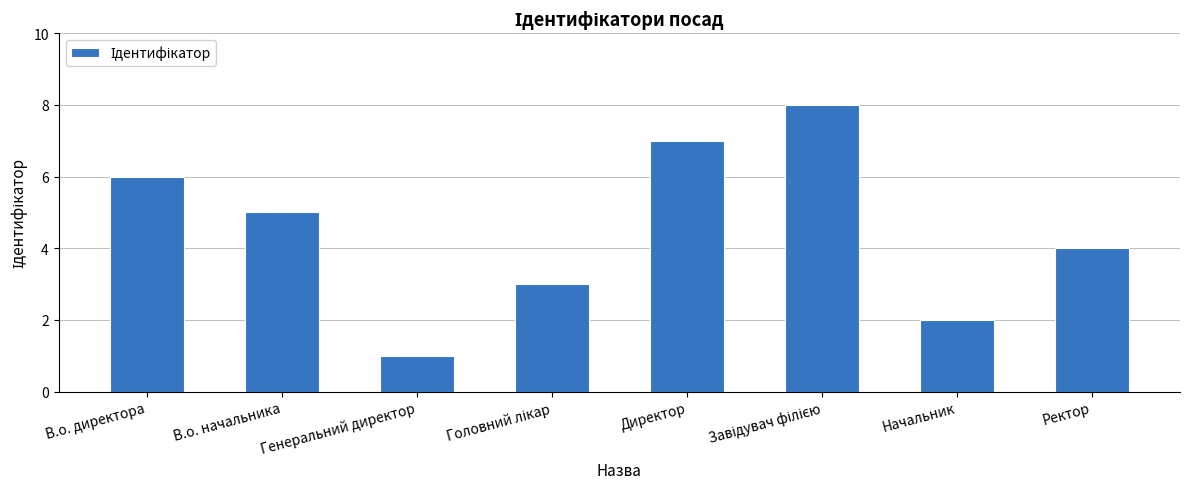

Is it true that the value at В.о. директора is 3?

False